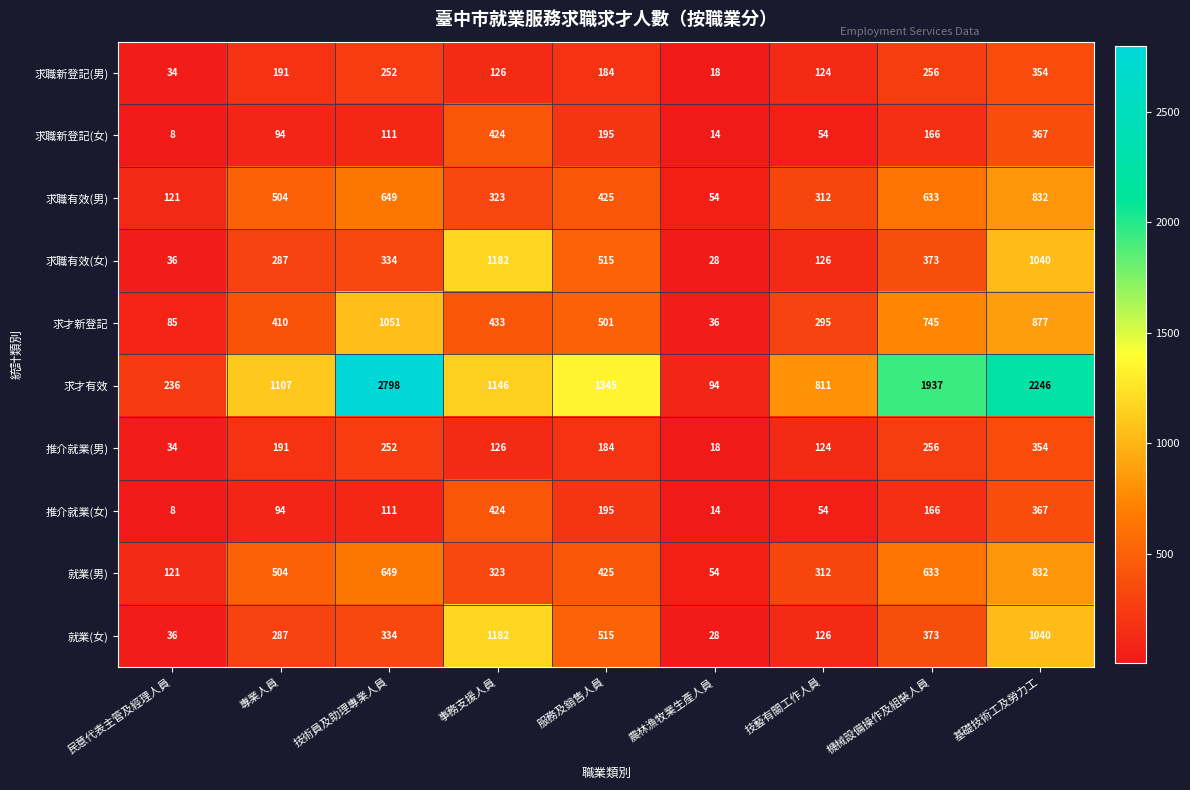

At which category is the sum across all series the highest?

基礎技術工及勞力工